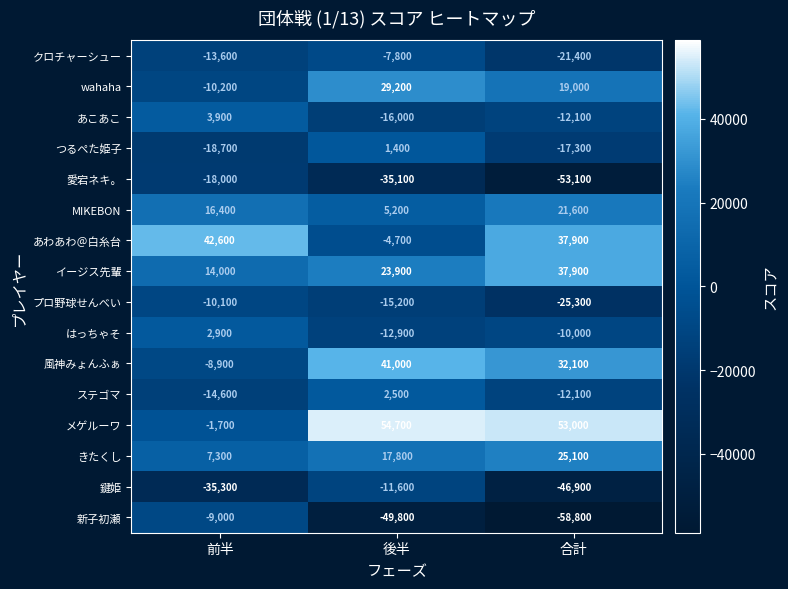

The はっちゃそ series shows 1043 at 前半. True or false?

False